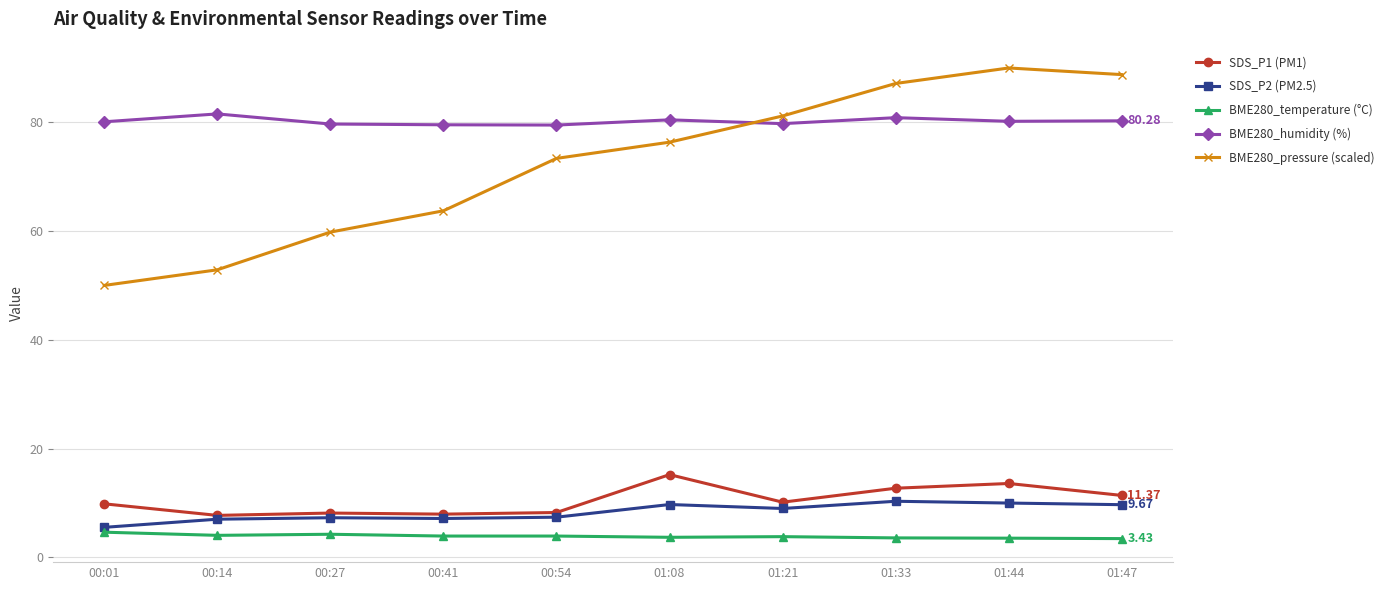

Rank the series by their maximum value, from highest to lowest.

BME280_pressure (scaled), BME280_humidity (%), SDS_P1 (PM1), SDS_P2 (PM2.5), BME280_temperature (°C)